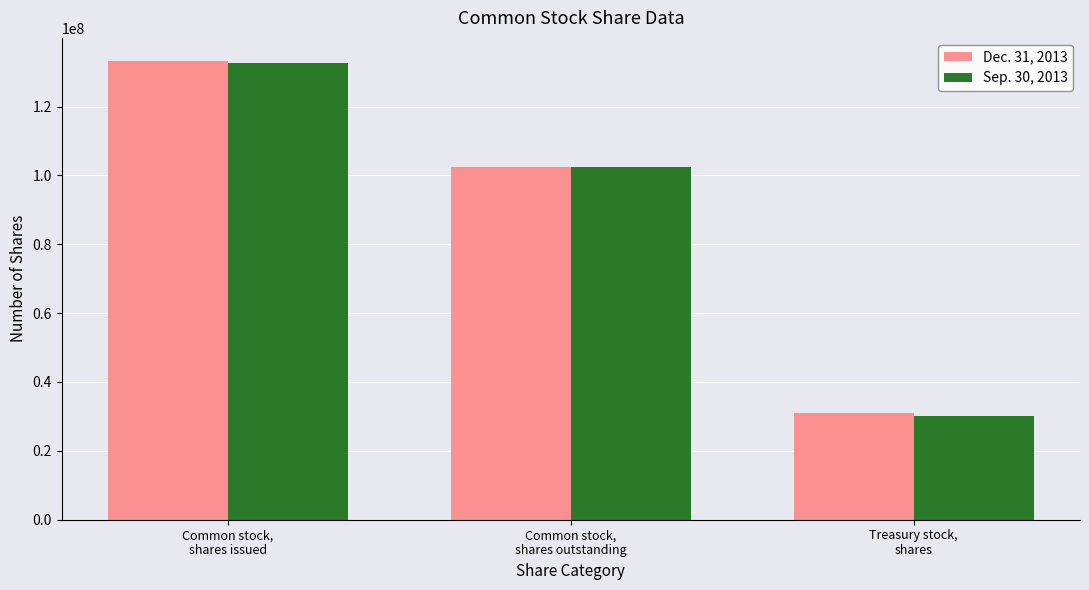

What is the value of the Dec. 31, 2013 bar at the 3rd from the left?

30942704